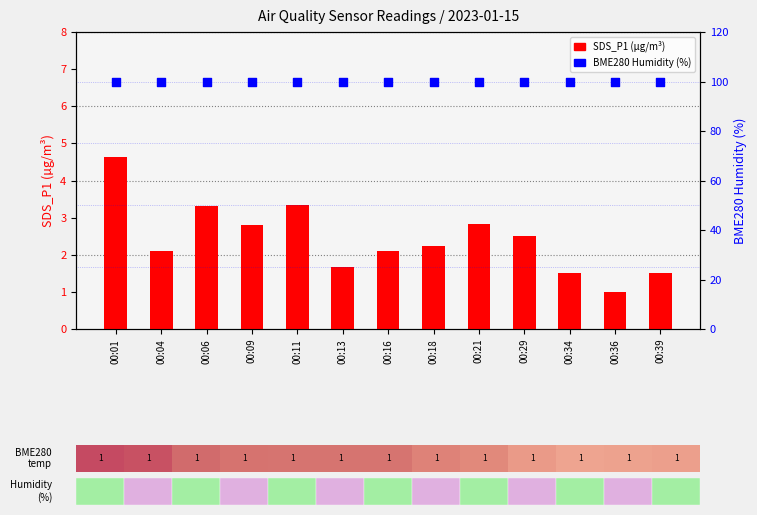

Which series contains the highest Y value?

BME280 Humidity (%)